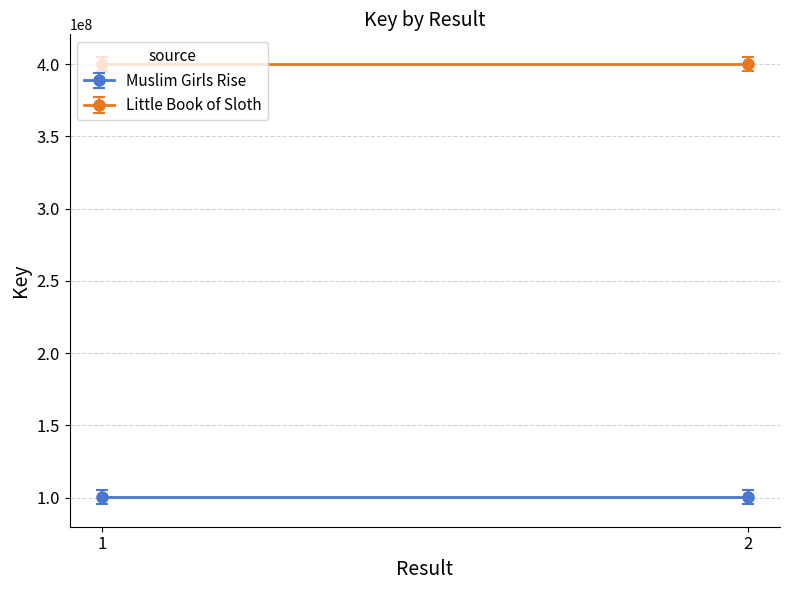

Rank the series by their average value, from highest to lowest.

Little Book of Sloth, Muslim Girls Rise